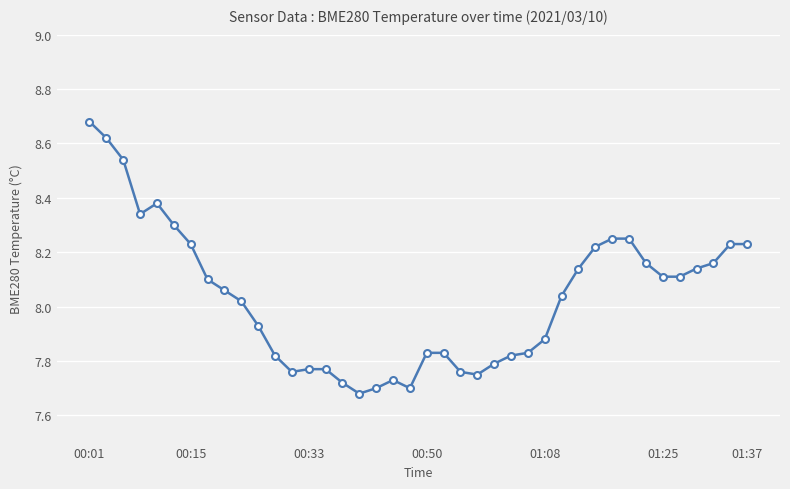

What is the sum of all values?

321.4